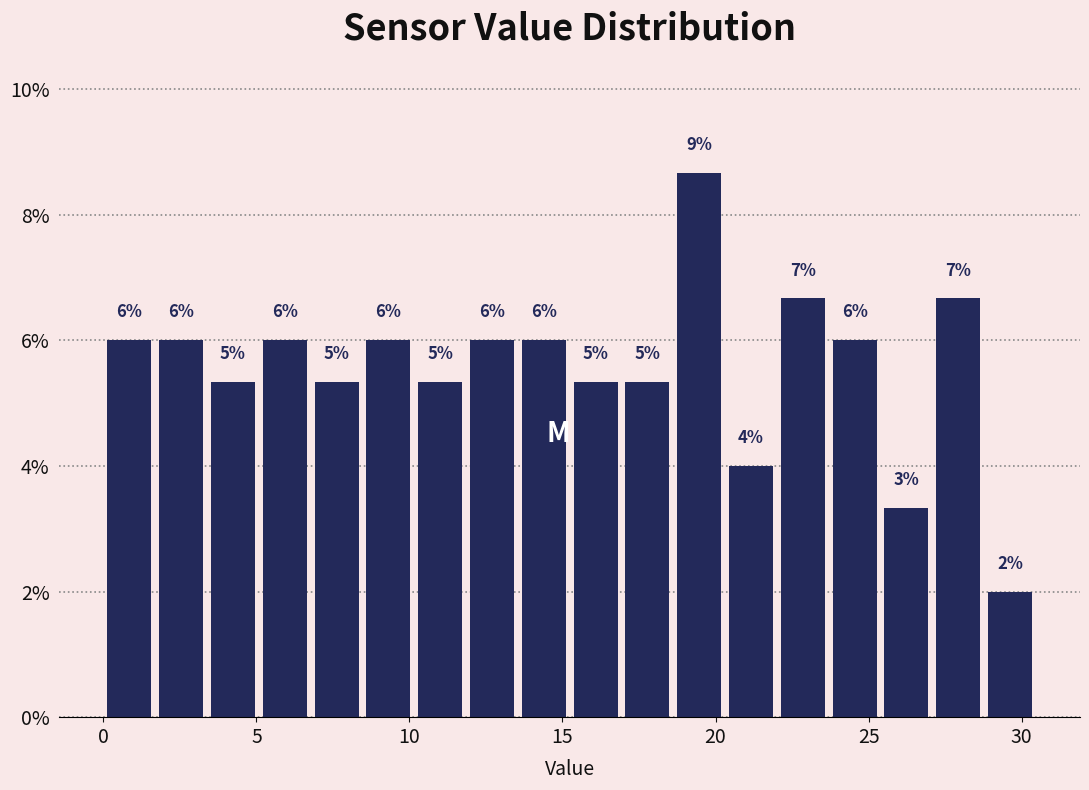

Around what value on the x-axis is the tallest bar? Give the approximate position of its centre, as read against the axis.

19.5